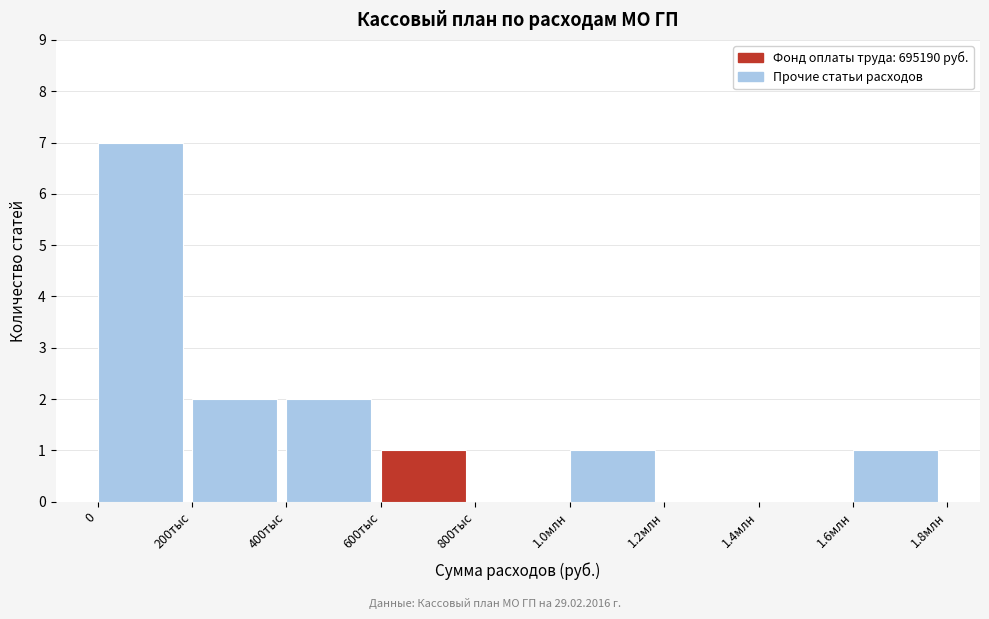

Reading right to left, extract all data points from this chart.

1.6млн=1	1.4млн=0	1.2млн=0	1.0млн=1	800тыс=0	600тыс=1	400тыс=2	200тыс=2	0=7